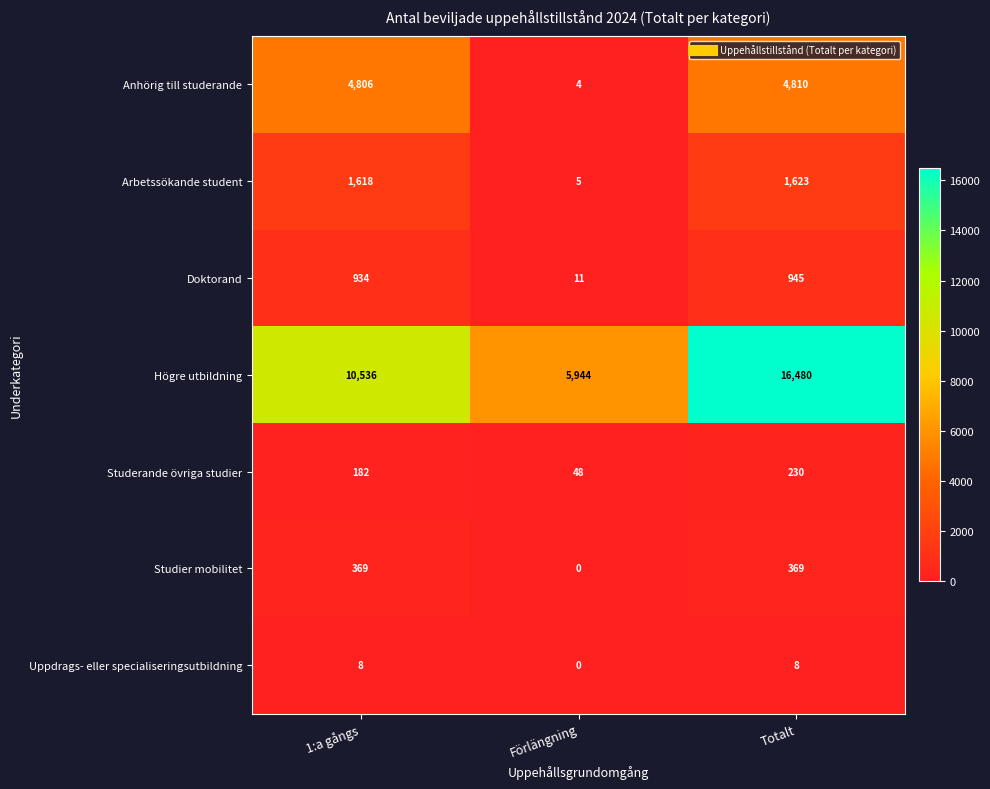

What is the sum of all Studerande övriga studier values?

460